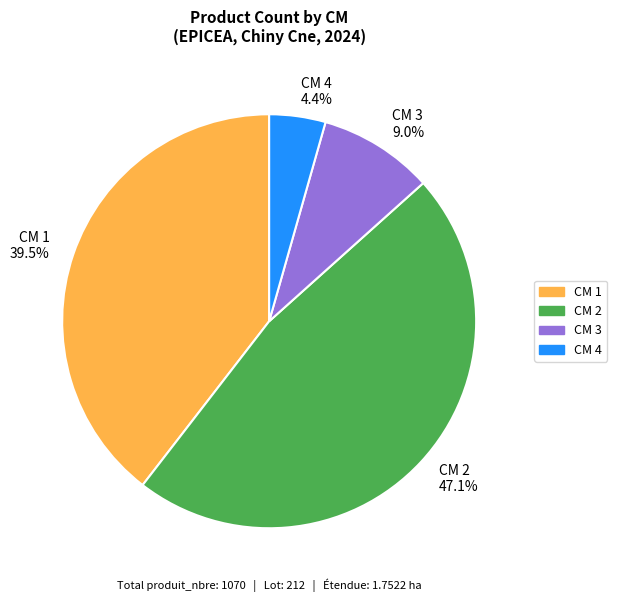

Which category has the biggest portion of the pie?

CM 2 47.1%